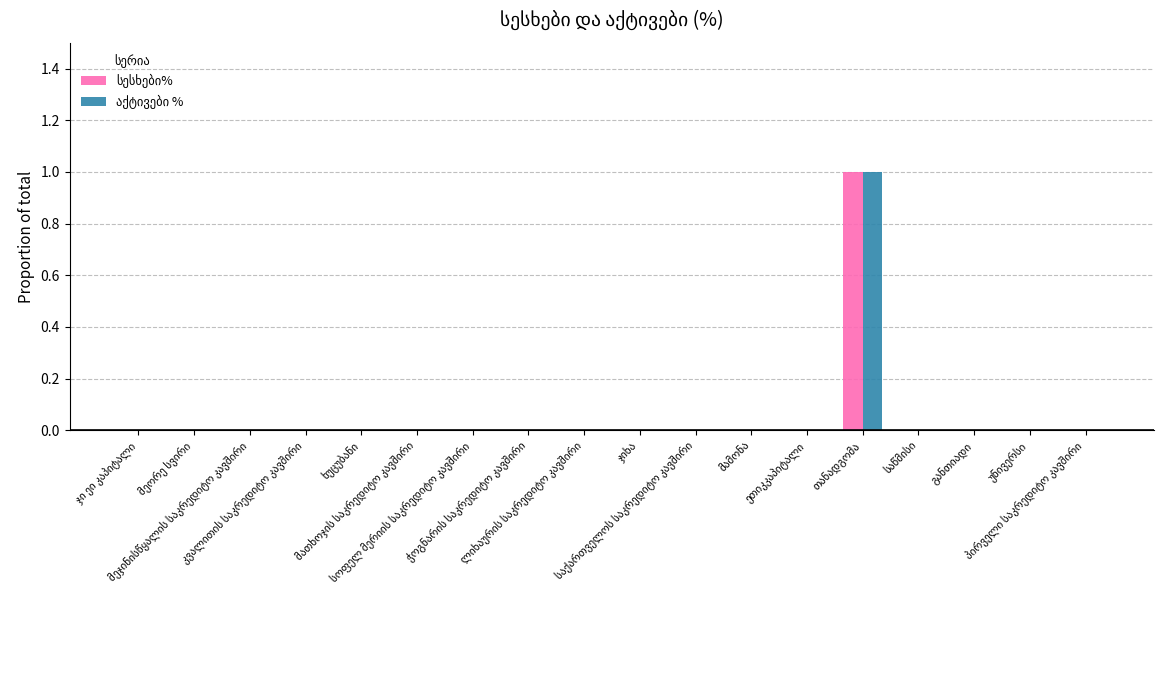

How many groups of bars are there?

18